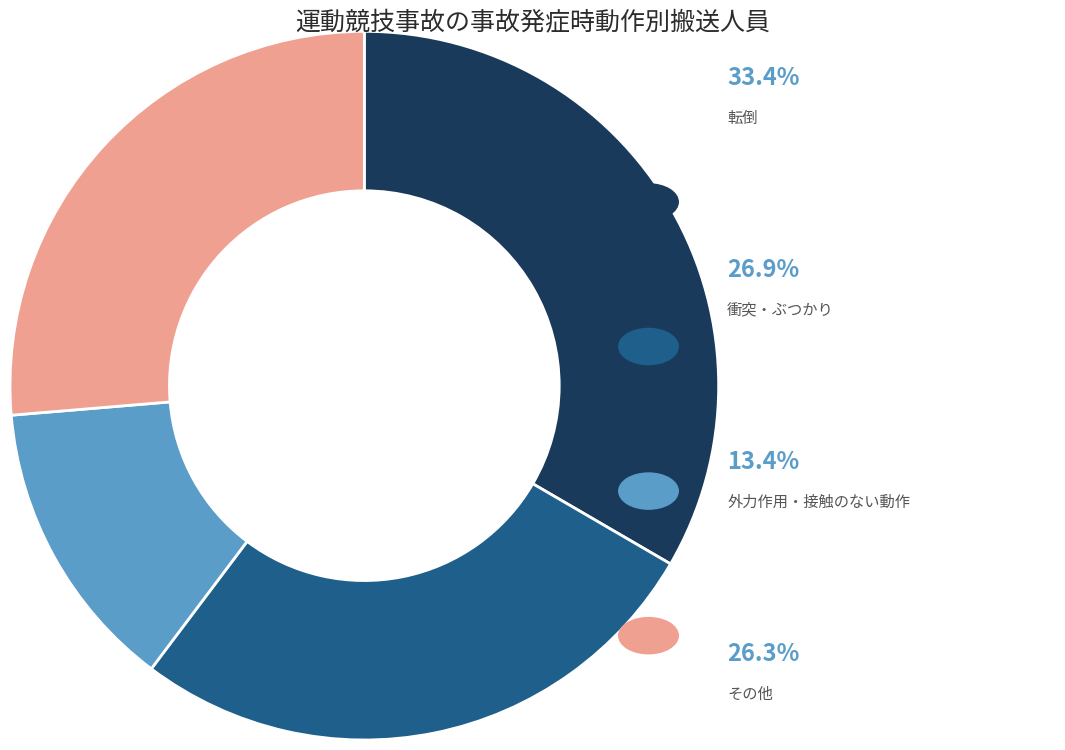

Is there any slice that represents more than half of the pie?

No